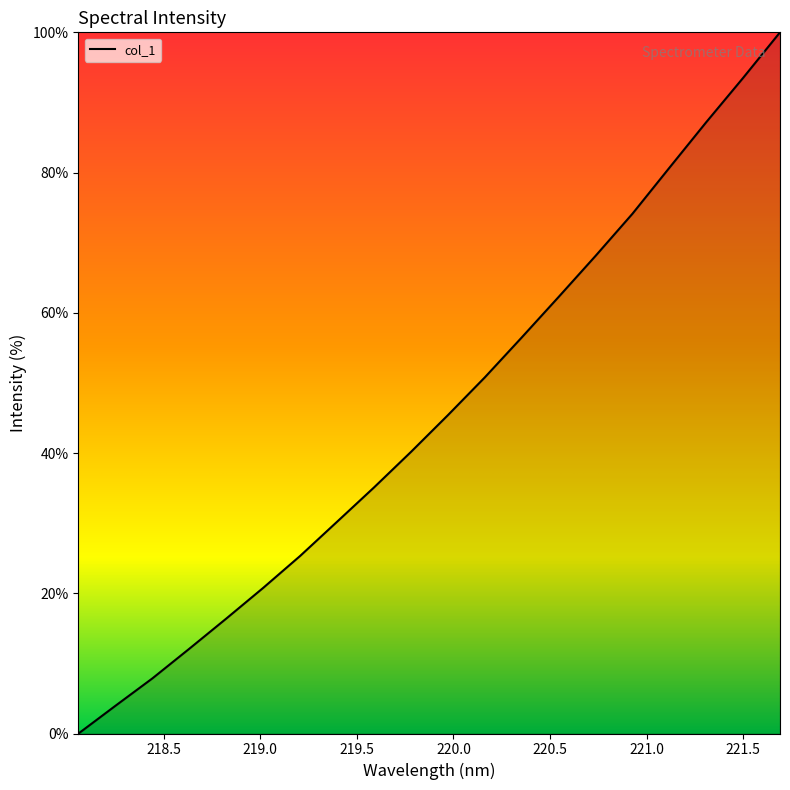

Reading right to left, list all the values displayed in this chart.

221.6902=100.0	221.4993=93.5	221.3083=87.2	221.1174=80.7	220.9264=74.1	220.7354=68.1	220.5444=62.3	220.3533=56.5	220.1623=50.8	219.9712=45.4	219.7801=40.2	219.589=35.1	219.3979=30.2	219.2067=25.3	219.0156=20.8	218.8244=16.4	218.6332=12.1	218.442=7.9	218.2508=4.0	218.0596=0.0